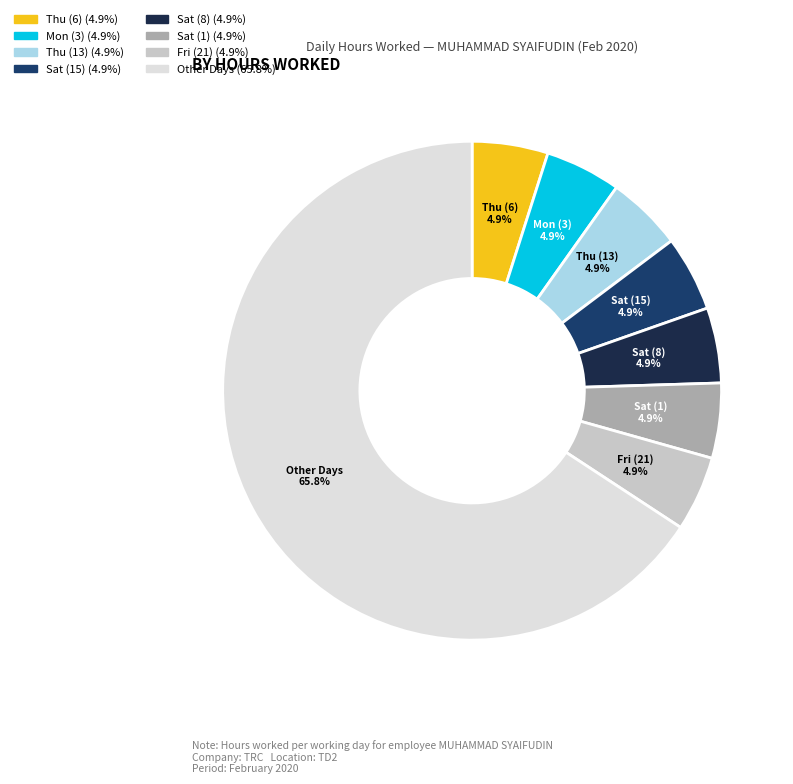

Does any single category account for the majority?

Yes